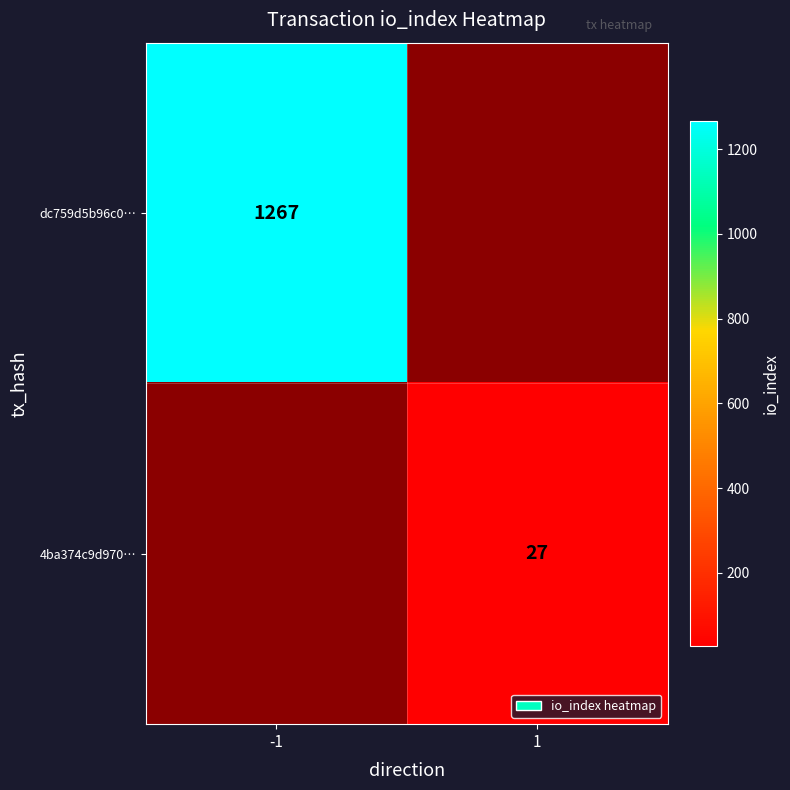

True or false: dc759d5b96c0… has a value of 1267 at -1.

True